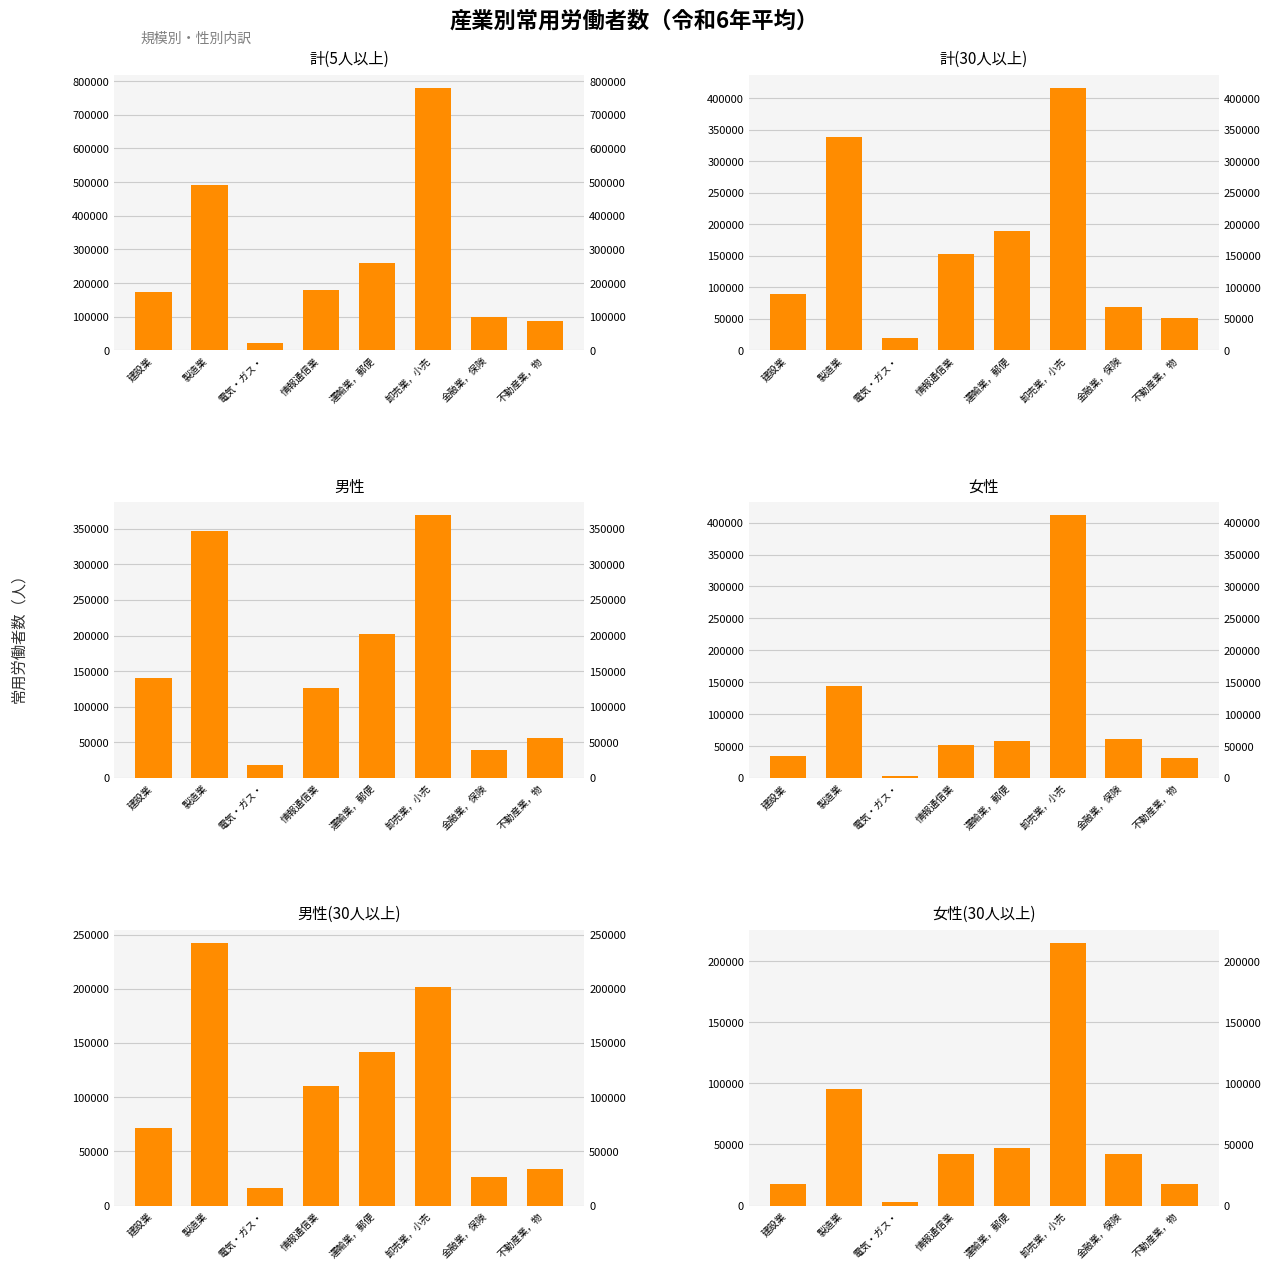

What is the label of the 7th bar from the right?

製造業